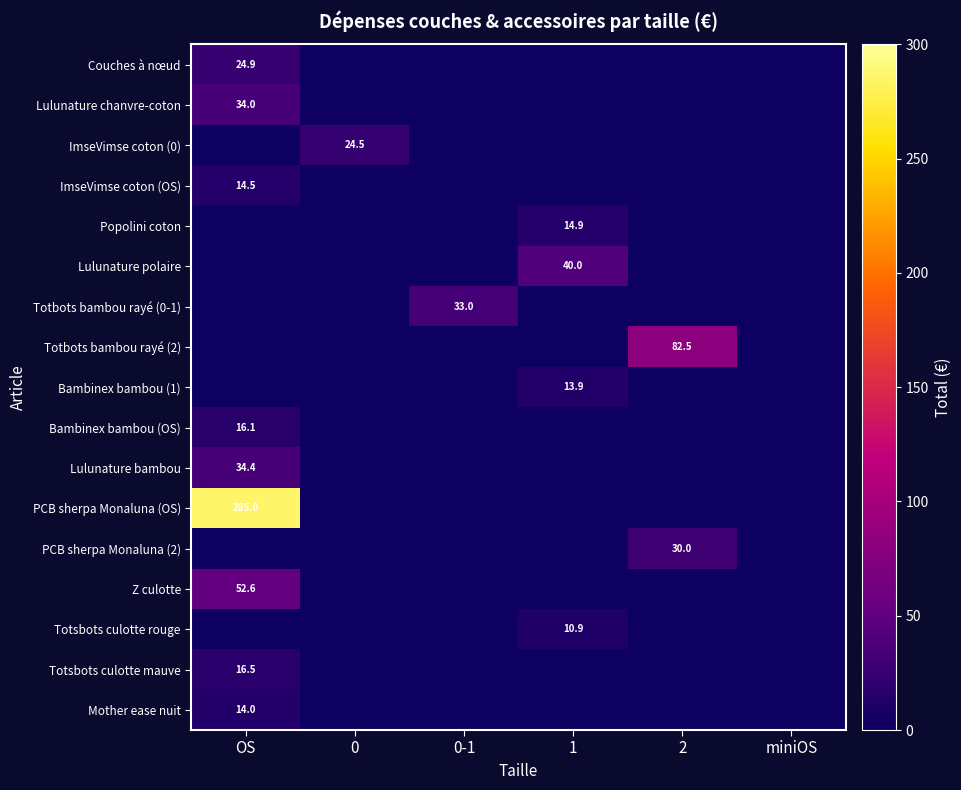

True or false: Lulunature polaire has a value of 22.6 at 1.

False